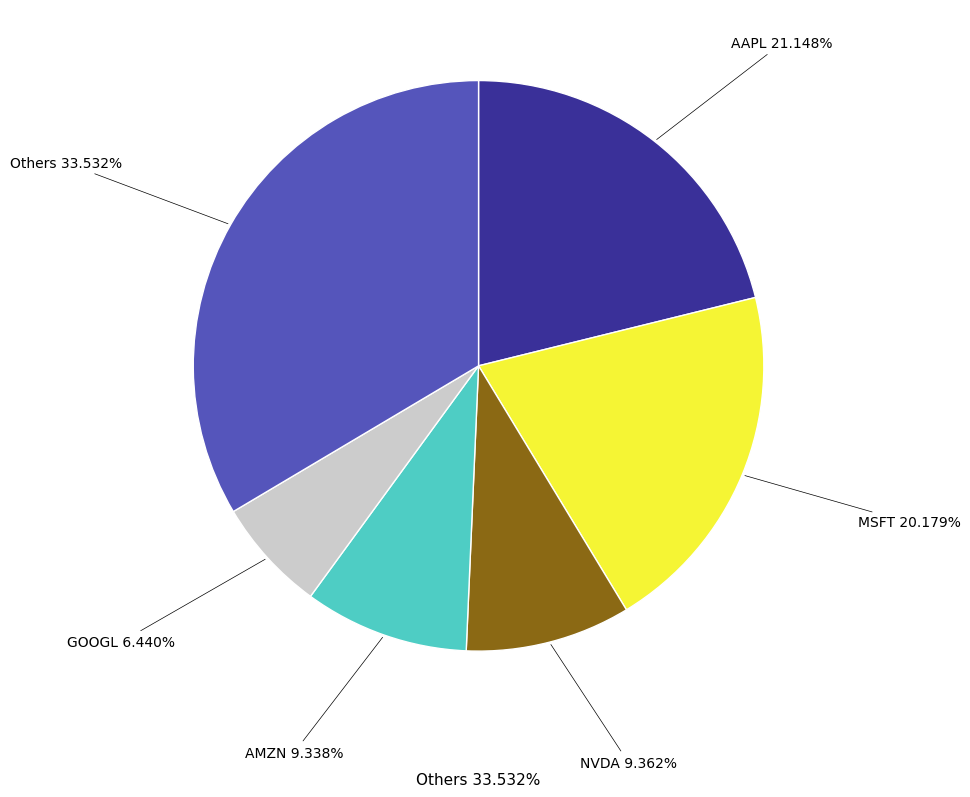

Is there any slice that represents more than half of the pie?

No